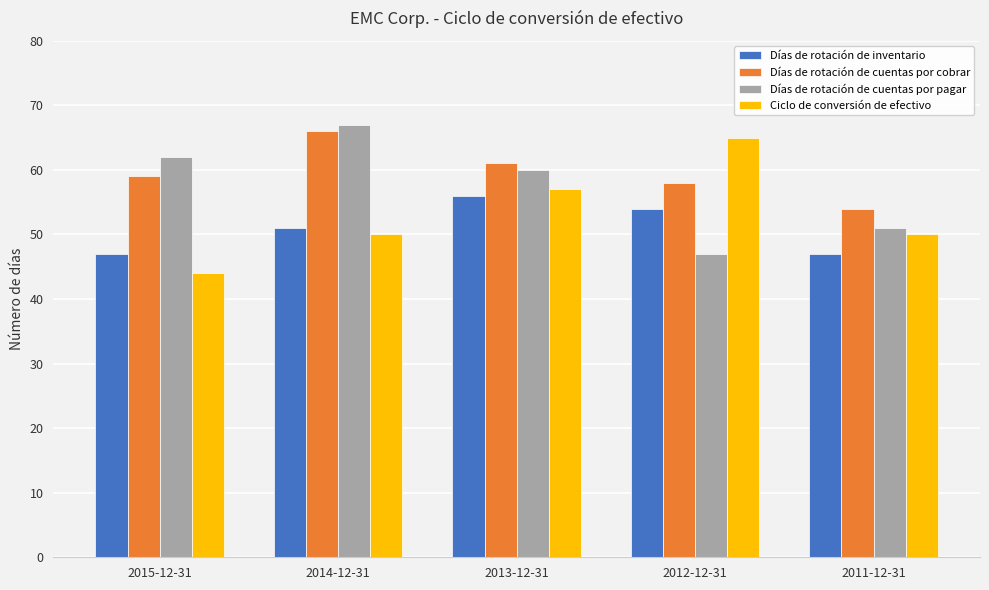

What is the label of the 3rd bar from the right?

2013-12-31